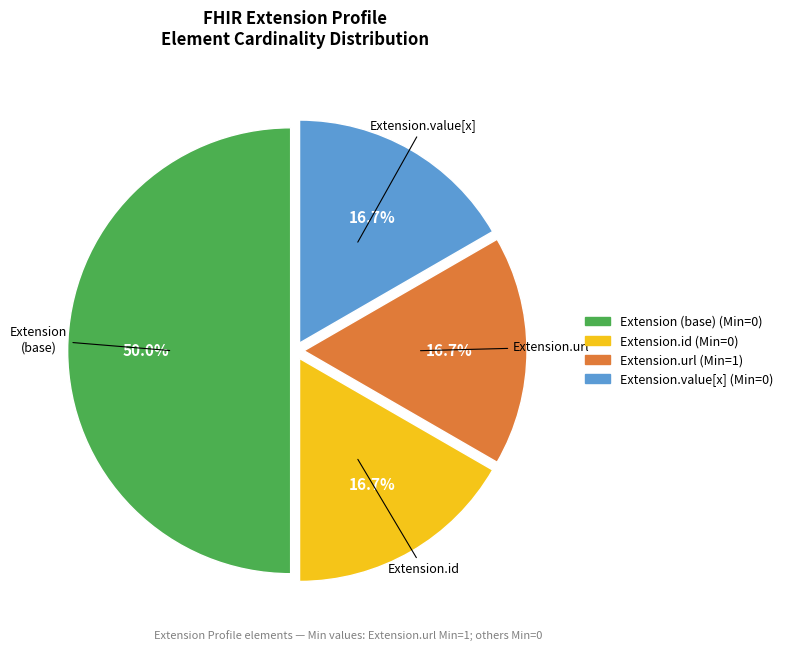

Which slice is the largest?

Extension (base)